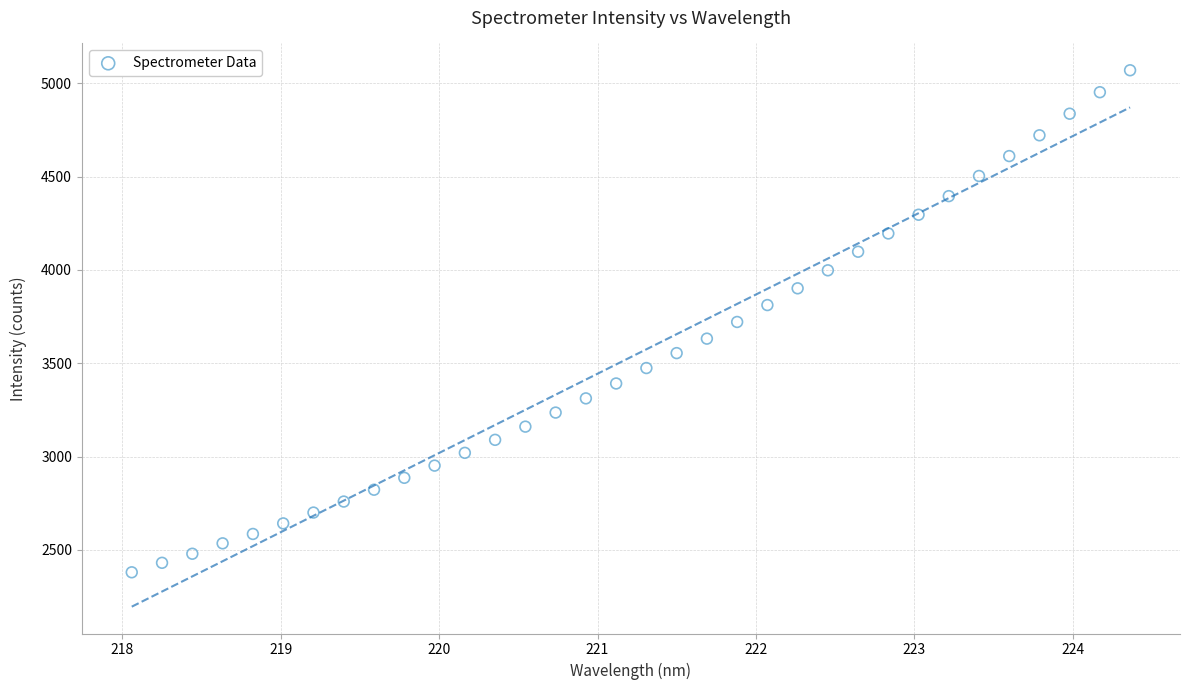

What is the range of Y values (max minus min)?

2690.1